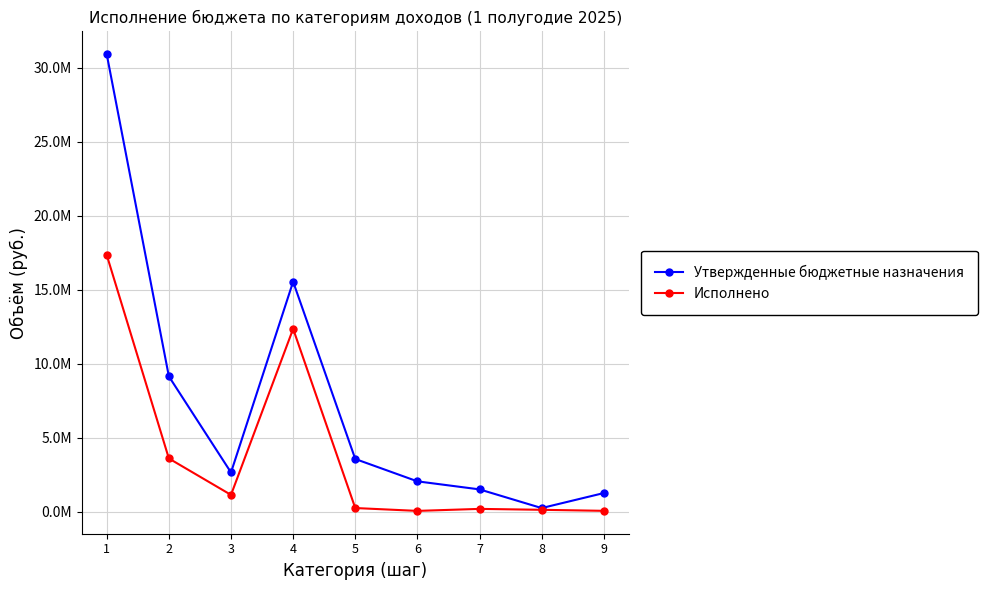

Rank the series at 2 from highest to lowest value.

Утвержденные бюджетные назначения, Исполнено